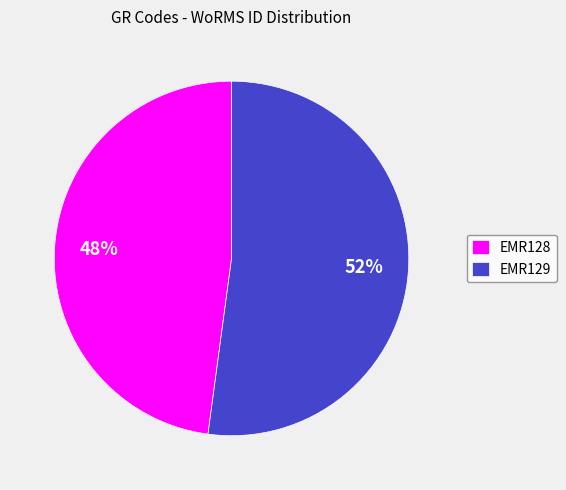

Do EMR129 and EMR128 together represent more than half of the pie?

Yes